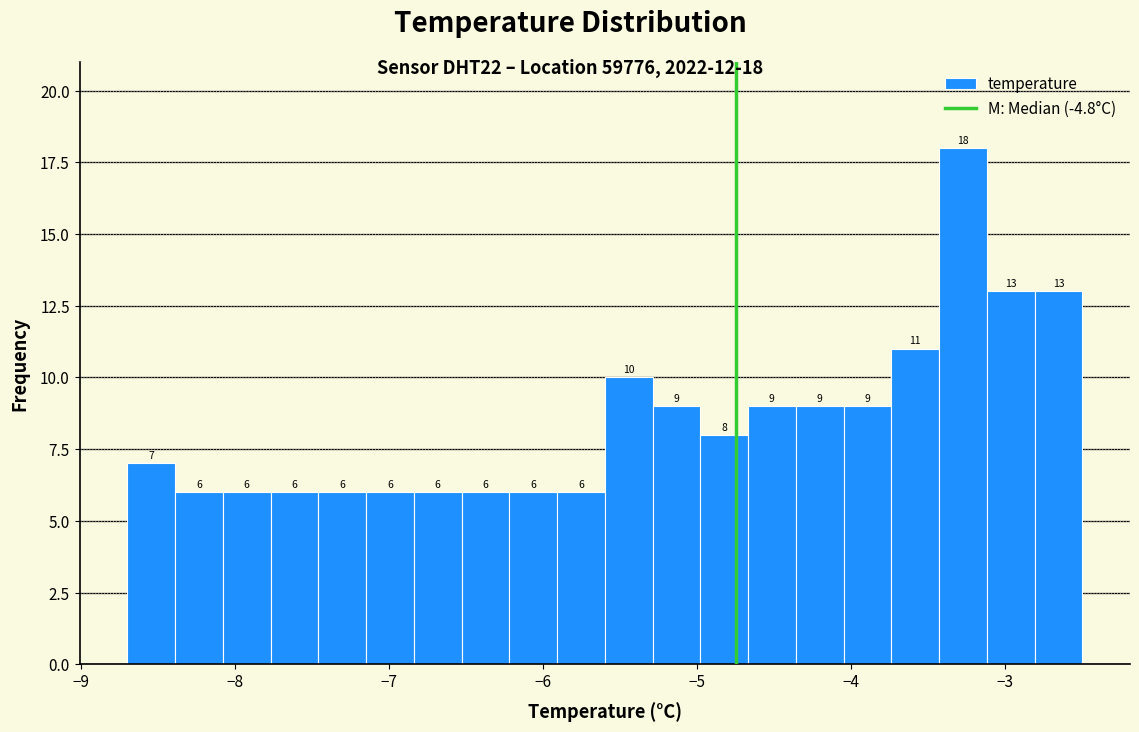

Read against the x-axis, roughly where is the centre of the tallest bar?

-3.3